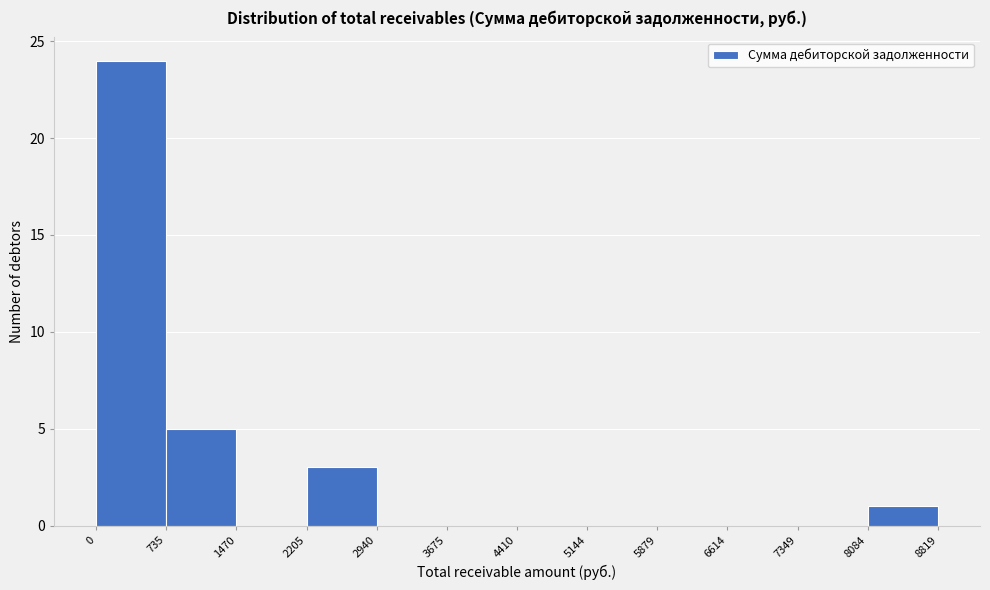

Reading left to right, transcribe this chart: for each bar, give the range it covers on the x-axis and its height. The values are not printed on the chart, so give them approximately, as read against the axis.

0 to 735: 24
735 to 1470: 5
1470 to 2205: 0
2205 to 2940: 3
2940 to 3675: 0
3675 to 4410: 0
4410 to 5144: 0
5144 to 5879: 0
5879 to 6614: 0
6614 to 7349: 0
7349 to 8084: 0
8084 to 8819: 1